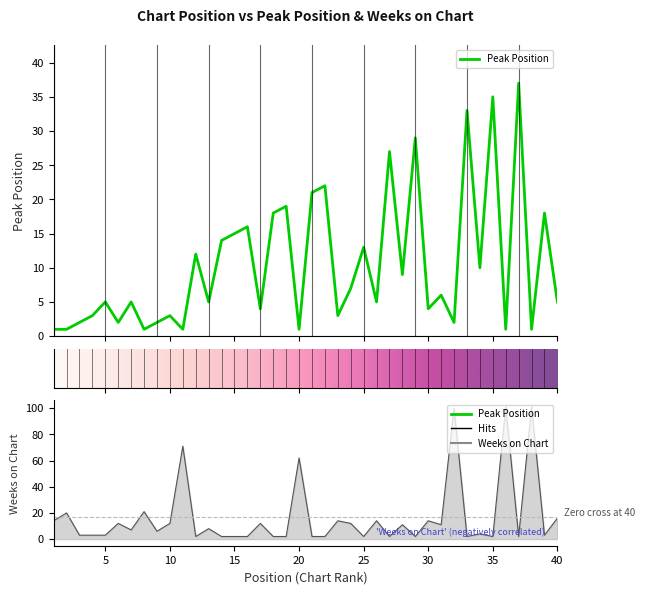

What is the smallest value displayed?

1